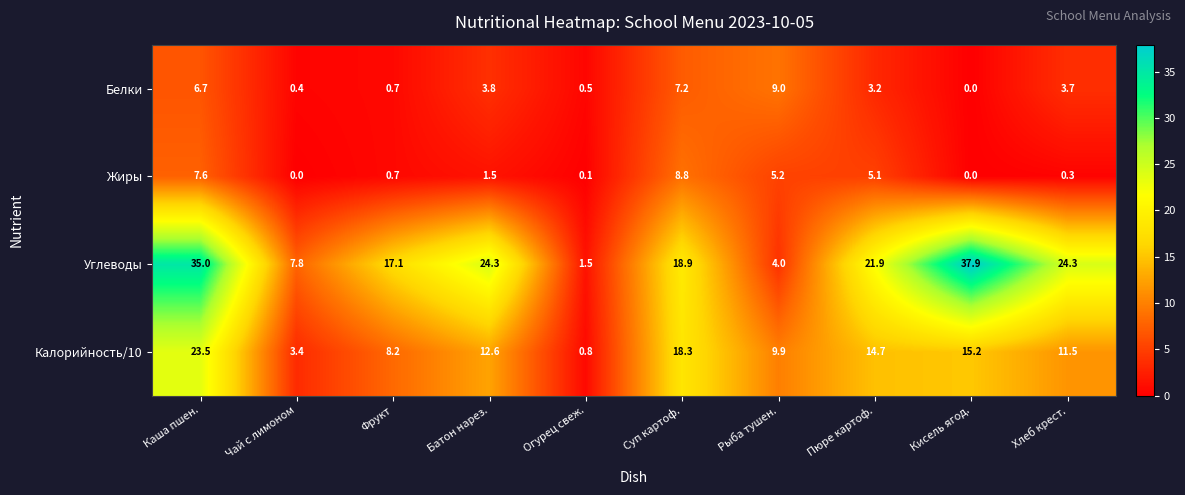

Which series has the largest range (max minus min)?

Углеводы